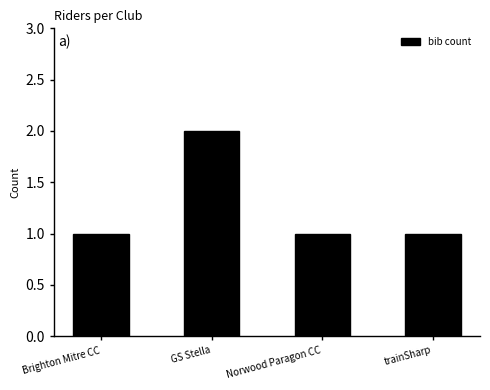

Approximately how many times larger is the value at trainSharp compared to Brighton Mitre CC?

1.0